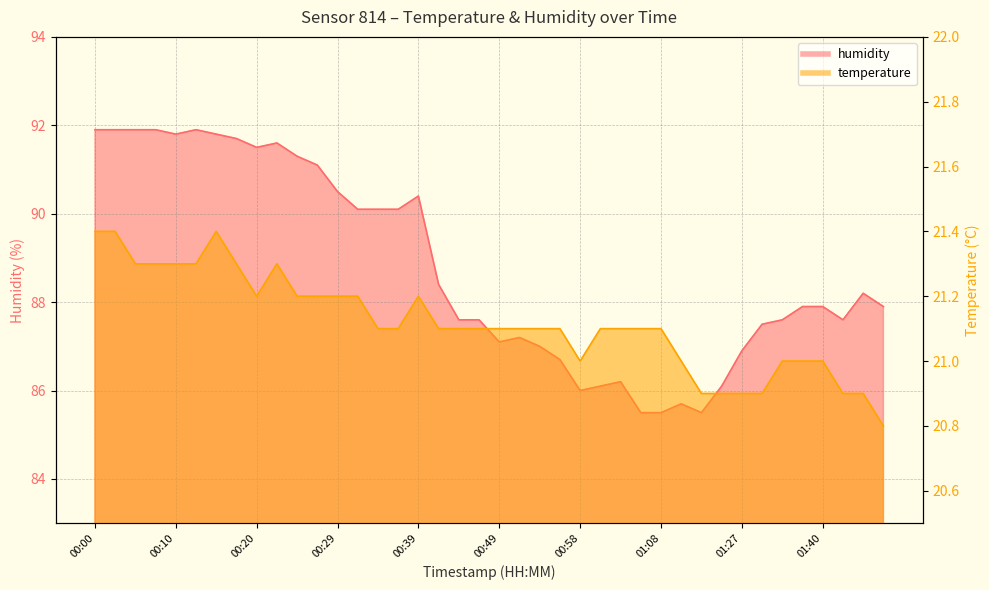

What are all the series names shown in the legend?

humidity, temperature